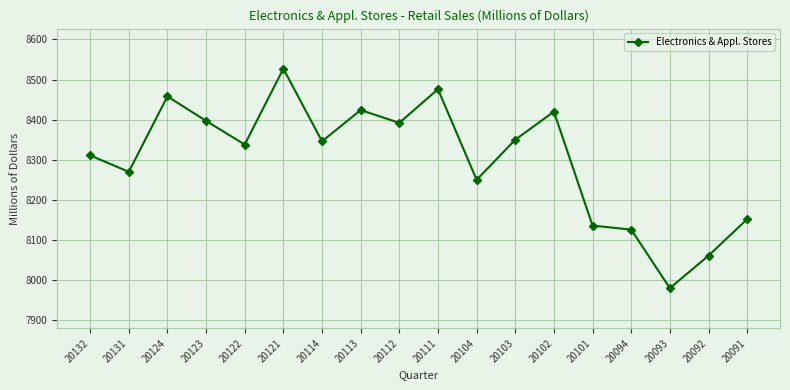

At which category does the data reach its first local valley?

20131